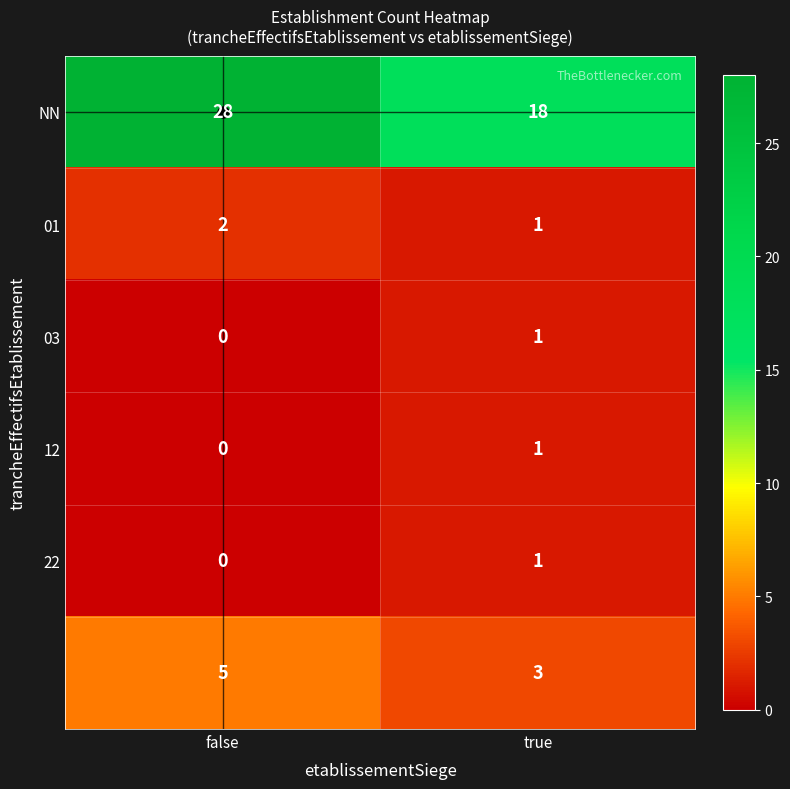

Which label corresponds to the smallest value in the chart?

false